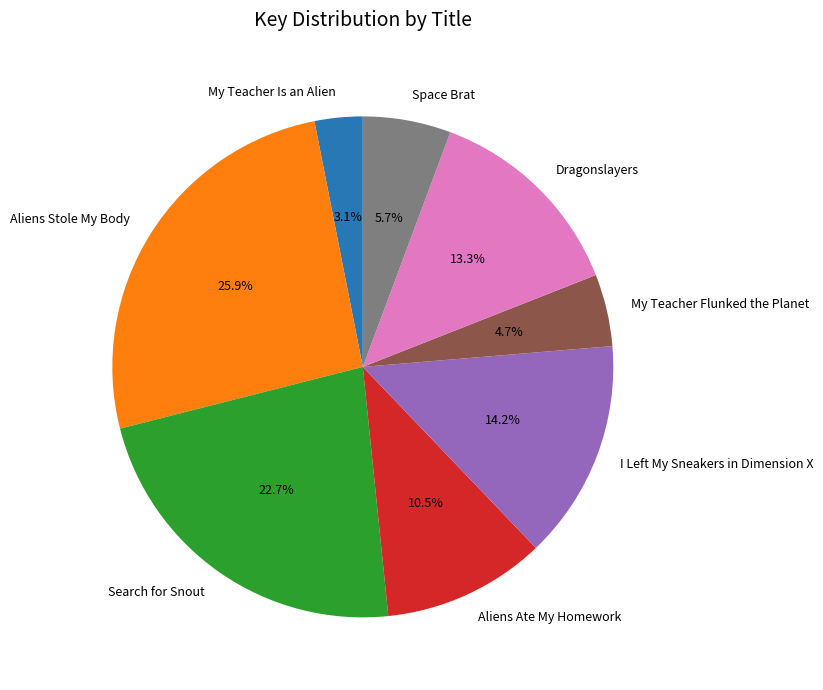

How many slices are in this pie chart?

8